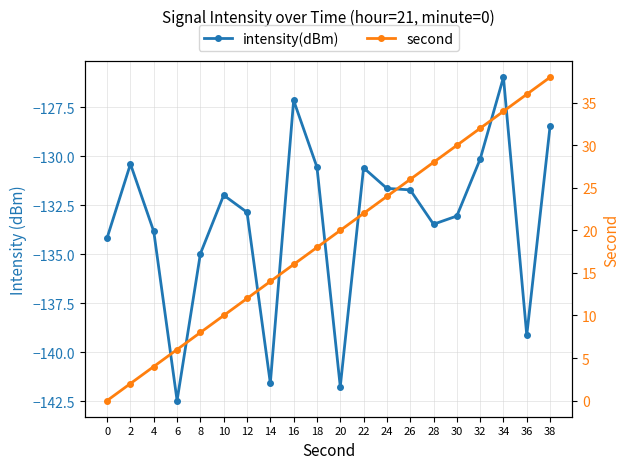

Reading left to right, list all the values displayed in this chart.

intensity(dBm): -134.2	-130.4	-133.8	-142.5	-135.0	-132.0	-132.9	-141.6	-127.1	-130.6	-141.8	-130.6	-131.6	-131.7	-133.5	-133.1	-130.2	-126.0	-139.1	-128.5
second: 0.0	2.0	4.0	6.0	8.0	10.0	12.0	14.0	16.0	18.0	20.0	22.0	24.0	26.0	28.0	30.0	32.0	34.0	36.0	38.0